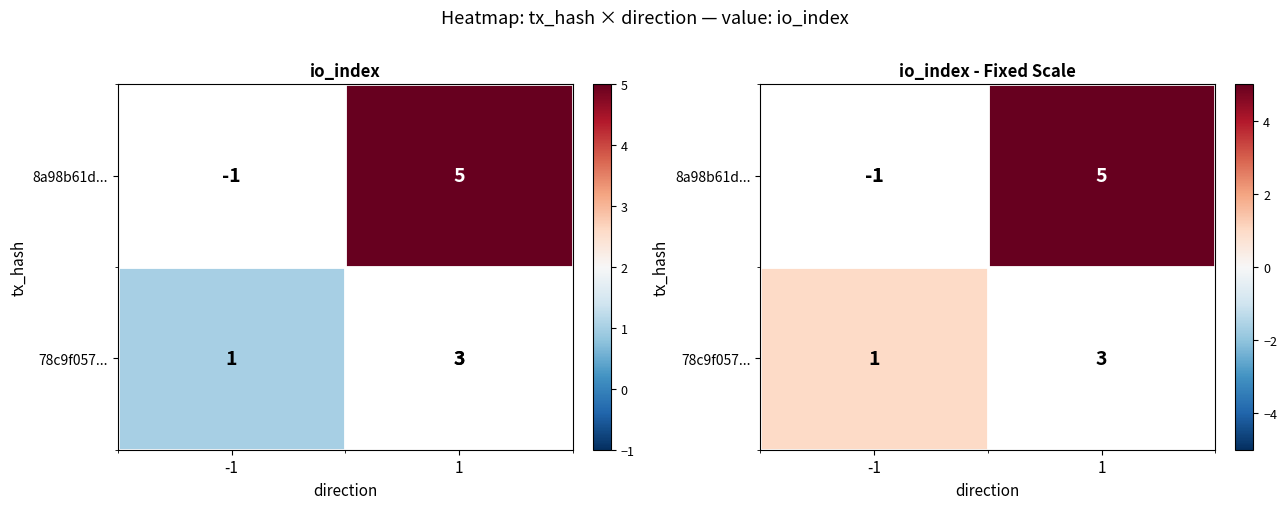

How many series are shown in this chart?

2